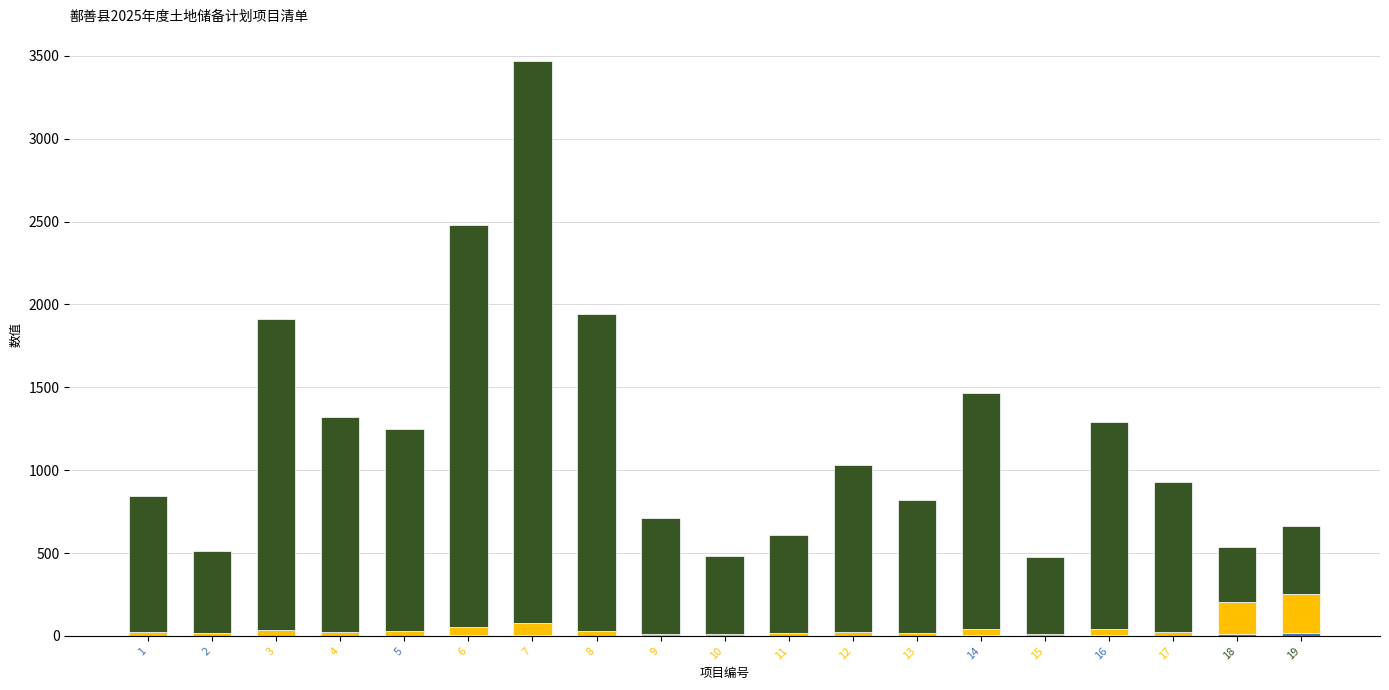

At which category is the sum across all series the highest?

7